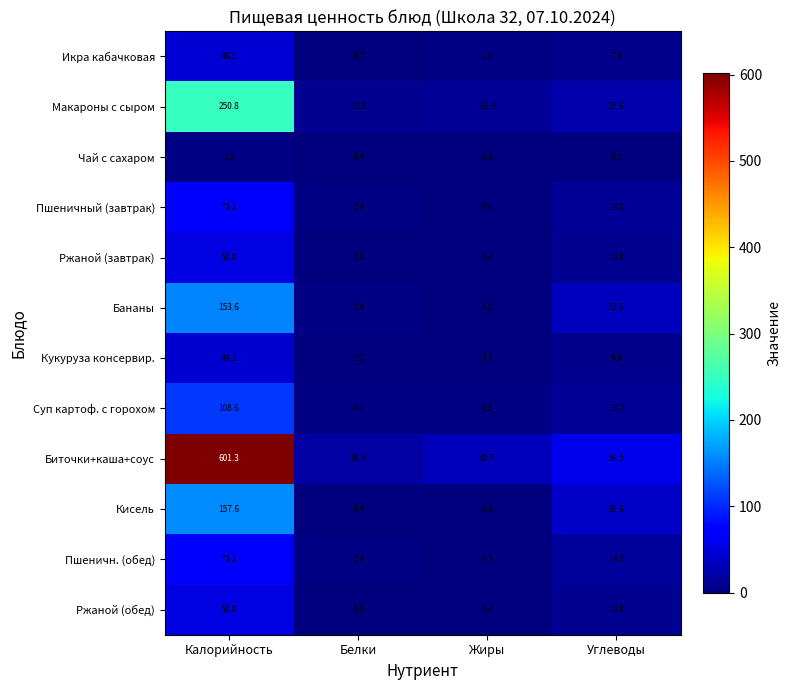

Which series changed the most between Белки and Жиры?

Биточки+каша+соус